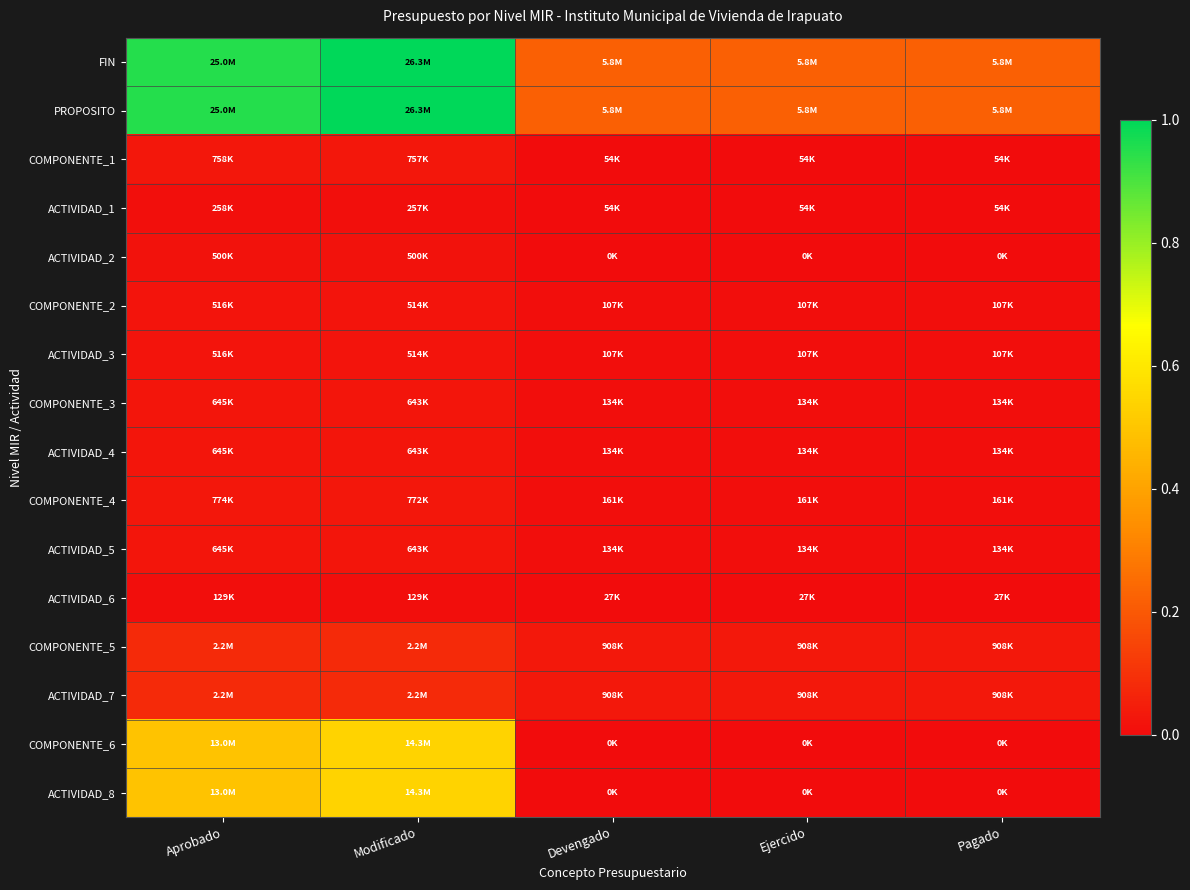

Which series has the largest range (max minus min)?

FIN